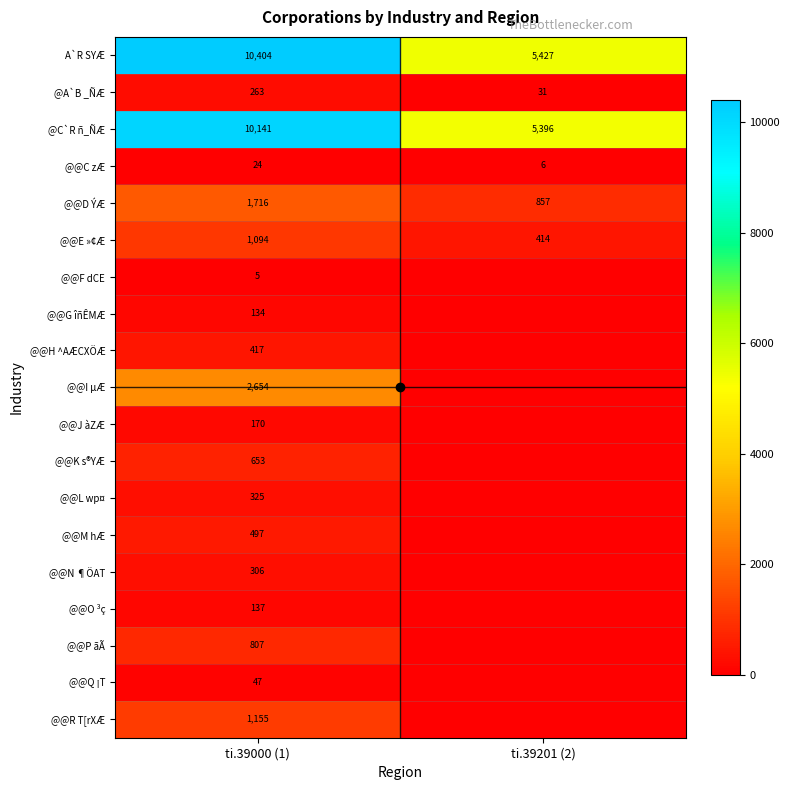

Read the A`R SYÆ value at ti.39201 (2), to the nearest 50.

5450